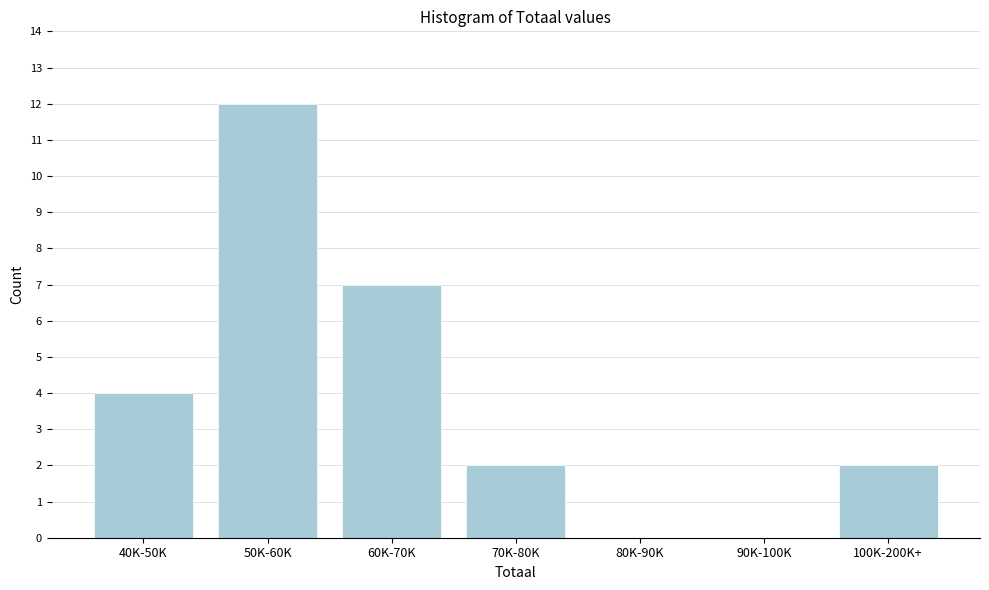

Reading left to right, list all the values displayed in this chart.

40K-50K=4	50K-60K=12	60K-70K=7	70K-80K=2	80K-90K=0	90K-100K=0	100K-200K+=2